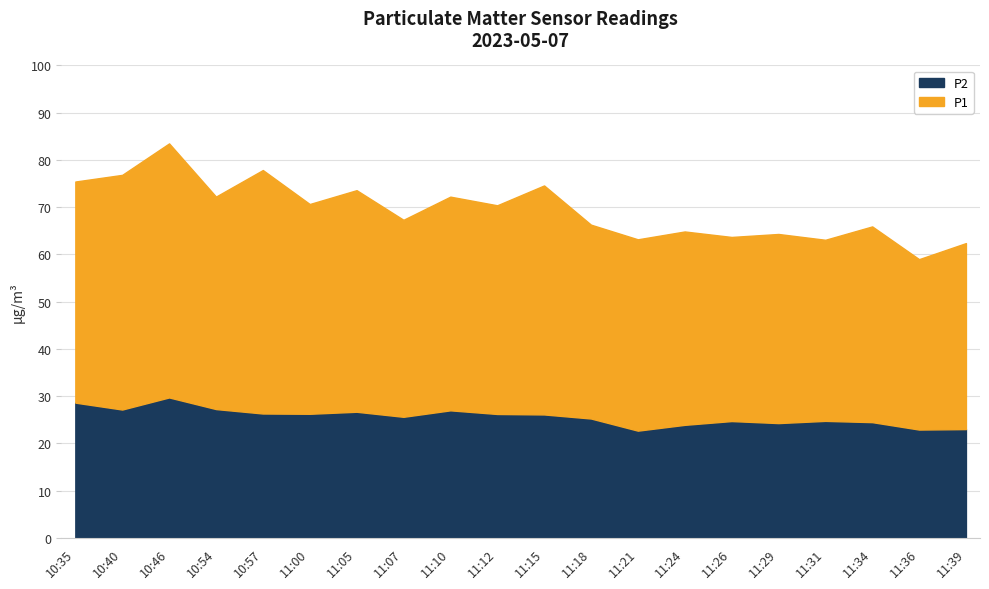

At which category does the chart reach its peak across all series?

10:46